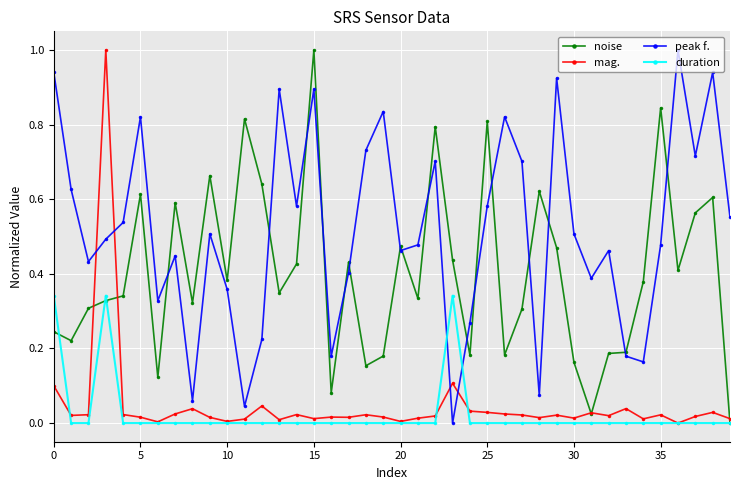

True or false: mag. has more than 0 interior local peaks.

True